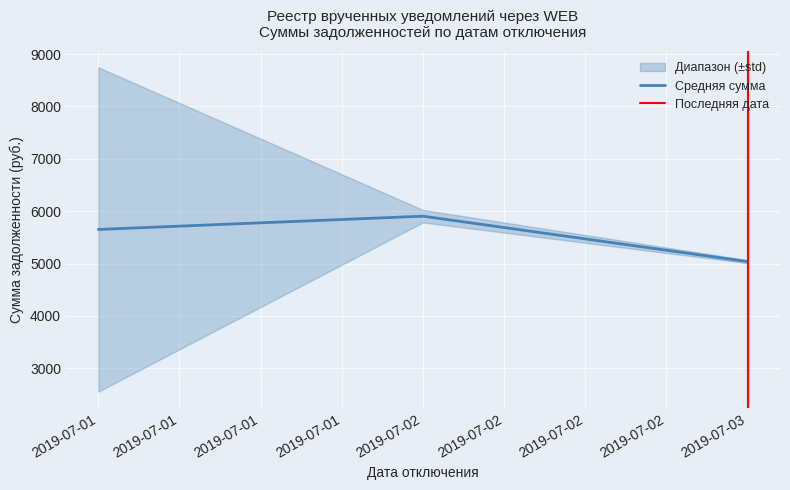

List the labels in order of Средняя сумма value, smallest first.

2019-07-03, 2019-07-01, 2019-07-02